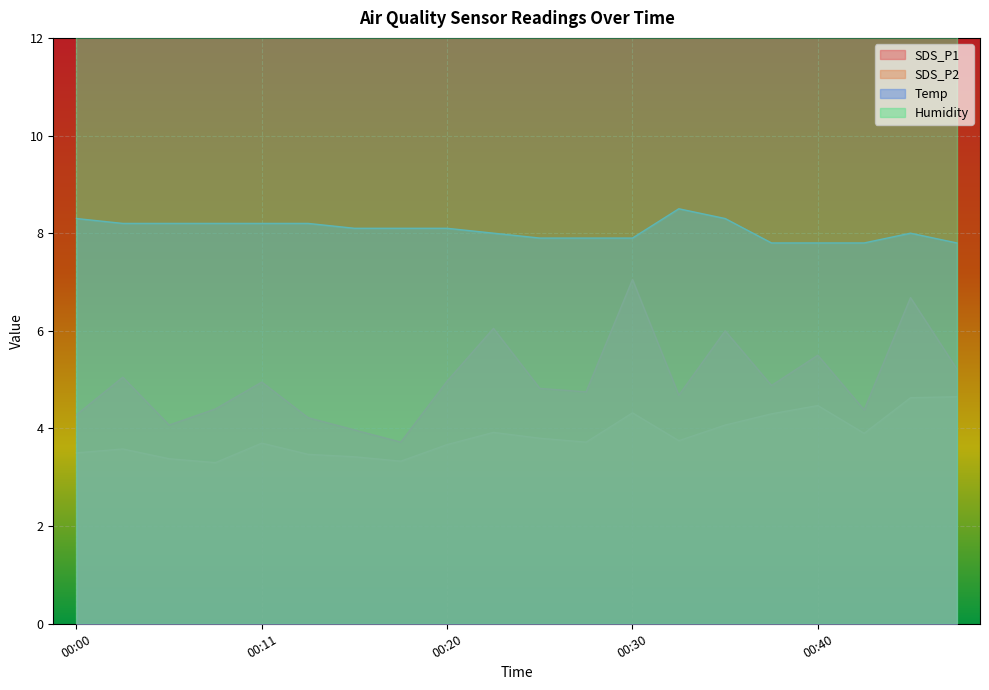

List the labels in order of SDS_P2 value, largest first.

00:47, 00:45, 00:40, 00:30, 00:37, 00:35, 00:23, 00:42, 00:25, 00:32, 00:27, 00:11, 00:20, 00:03, 00:00, 00:13, 00:15, 00:06, 00:18, 00:08